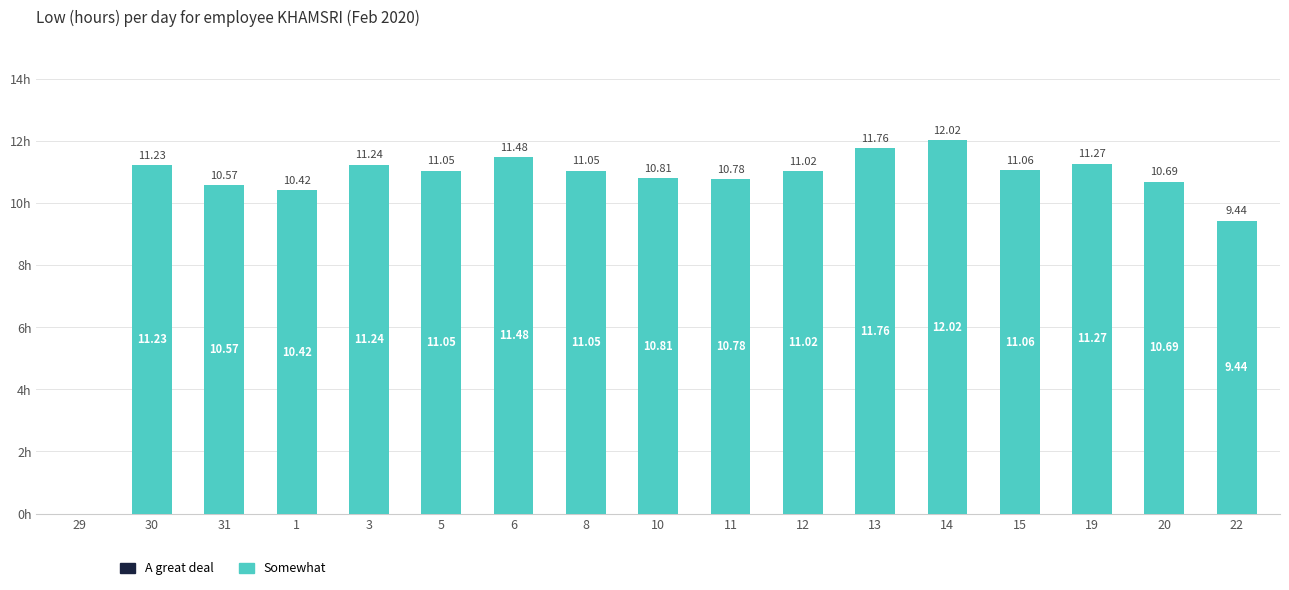

What is the change in value from 10 to 19?

+0.5